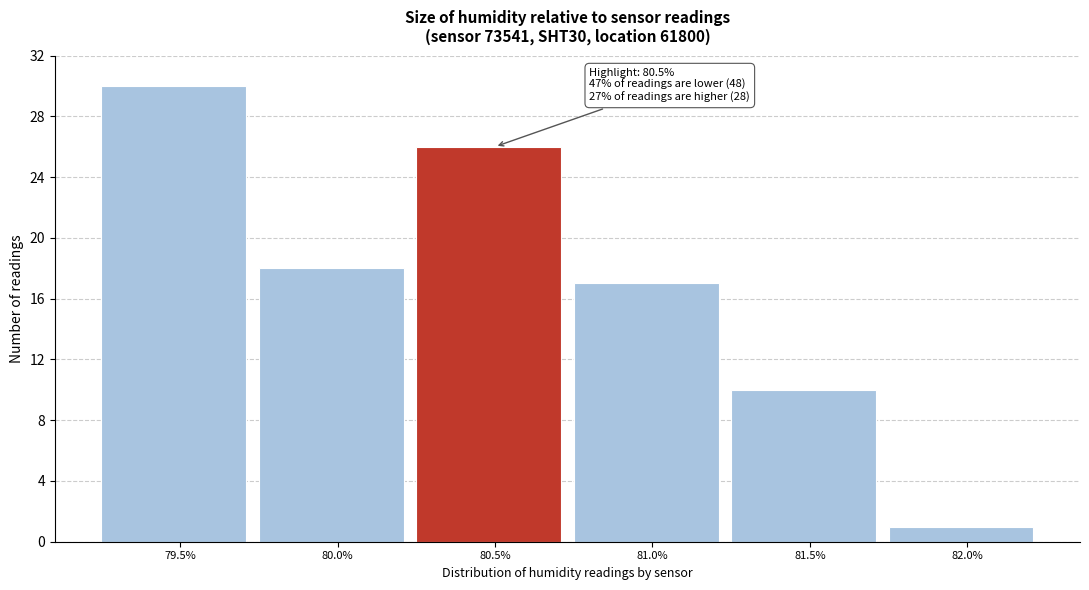

Reading left to right, extract all data points from this chart.

30	18	26	17	10	1